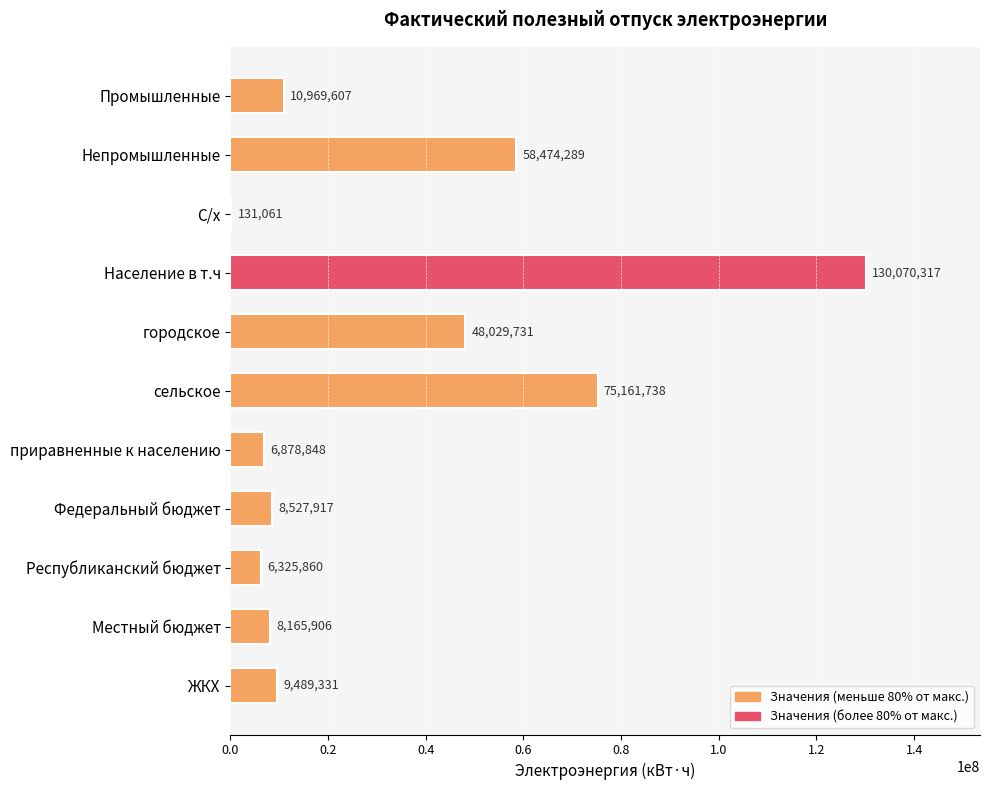

Read the value at Федеральный бюджет, to the nearest 50.

8527900